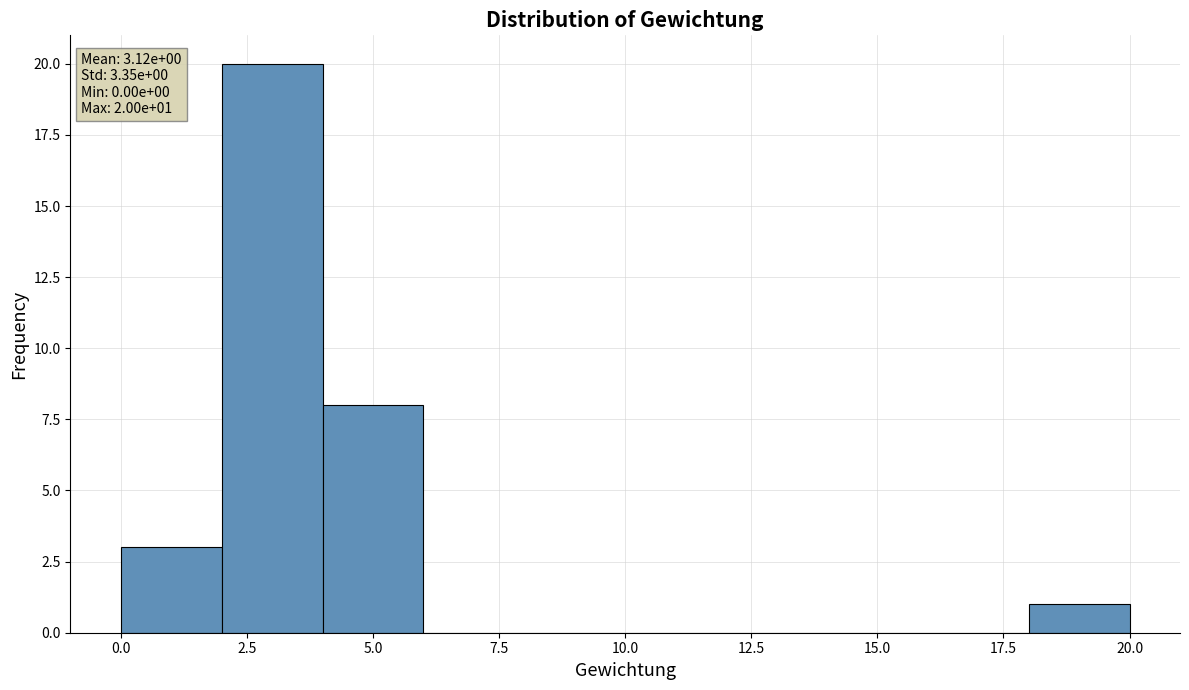

Which range on the x-axis has the tallest bar?

2 to 4